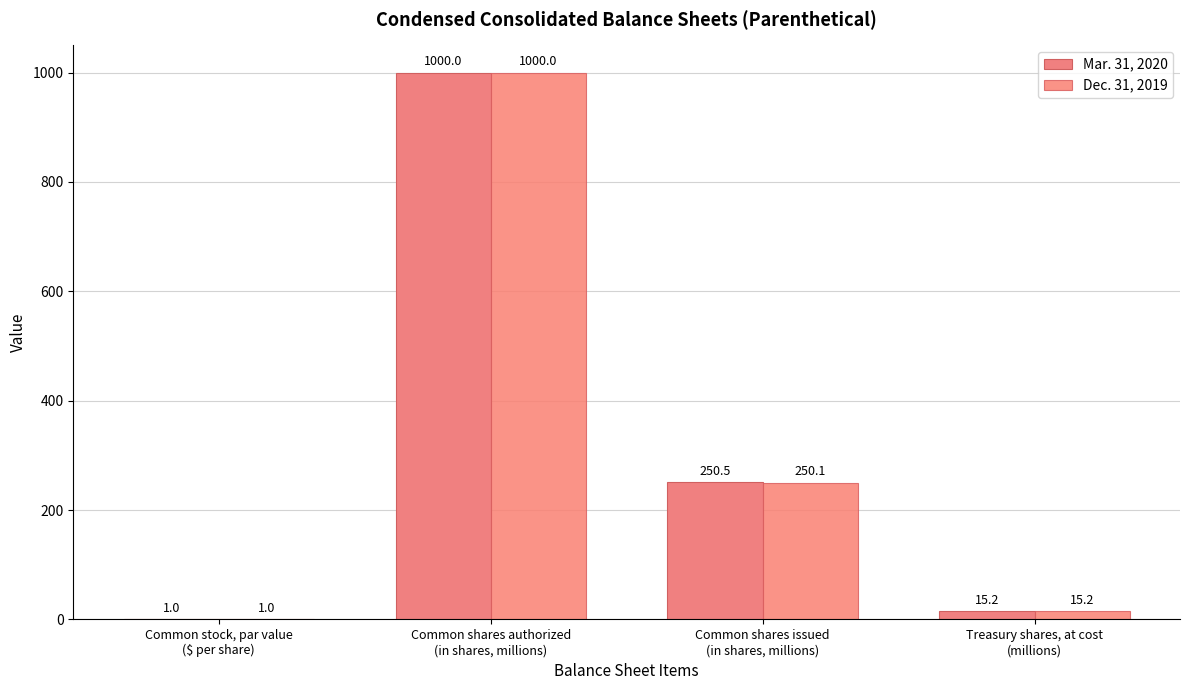

Between Common stock, par value
($ per share) and Treasury shares, at cost
(millions), which series saw the biggest shift?

Mar. 31, 2020